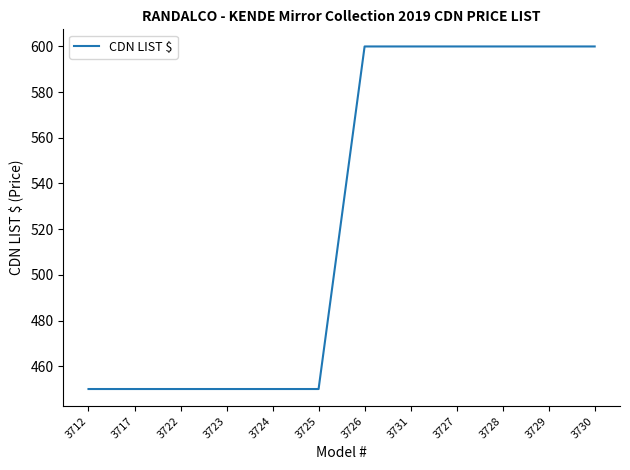

True or false: the data shows 600 at 3729.

True